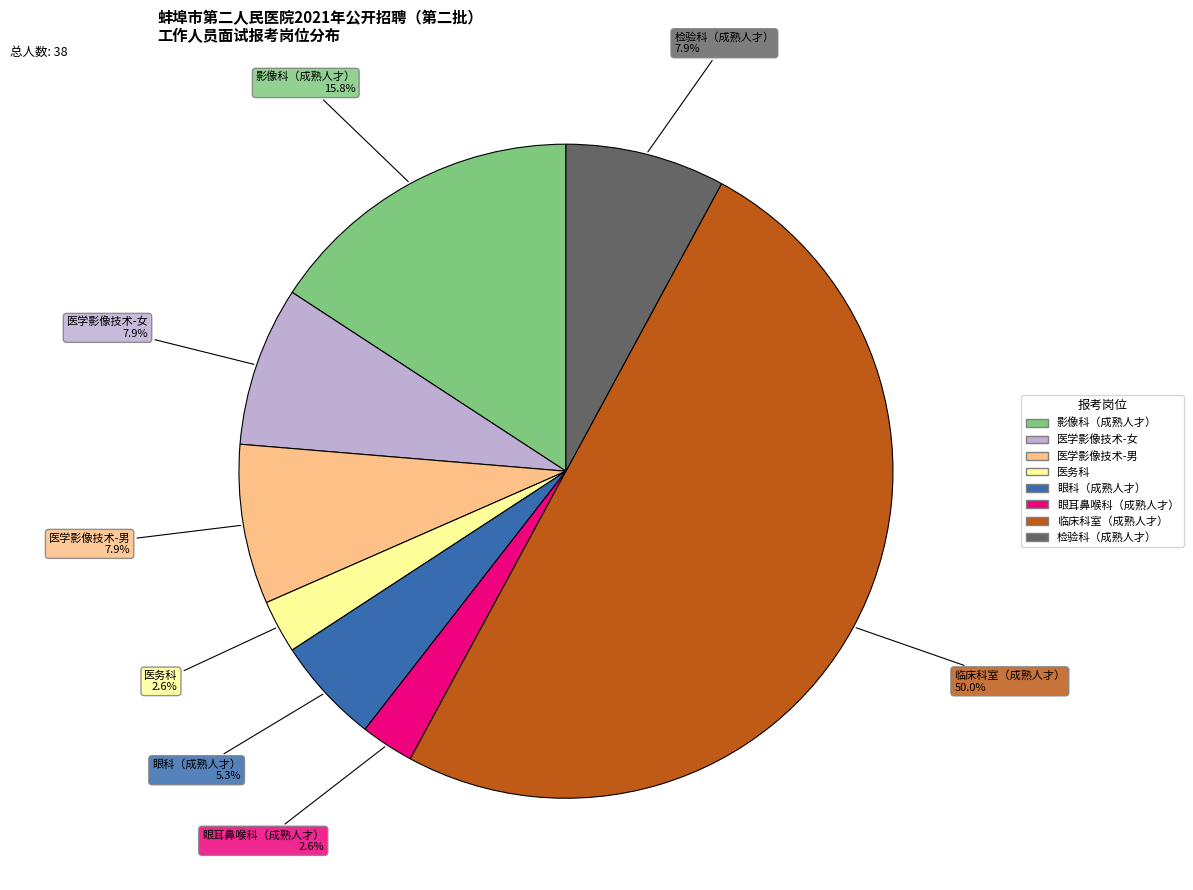

Combined, do 医学影像技术-男 and 眼科（成熟人才） account for over 50%?

No